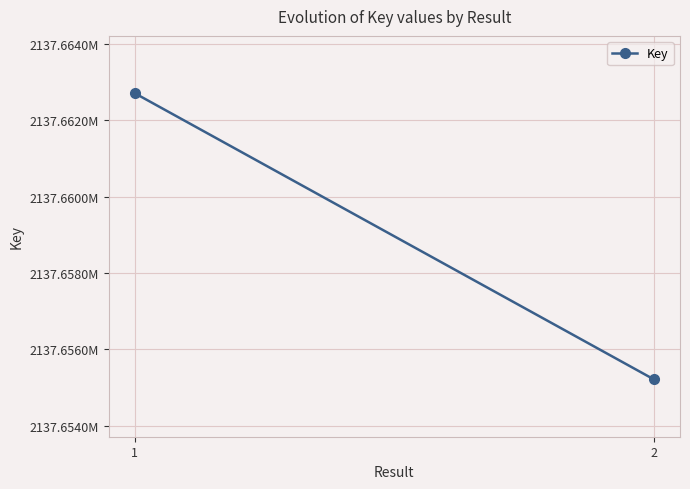

Reading left to right, what are all the values shown in this chart?

1=2137662716	2=2137655214